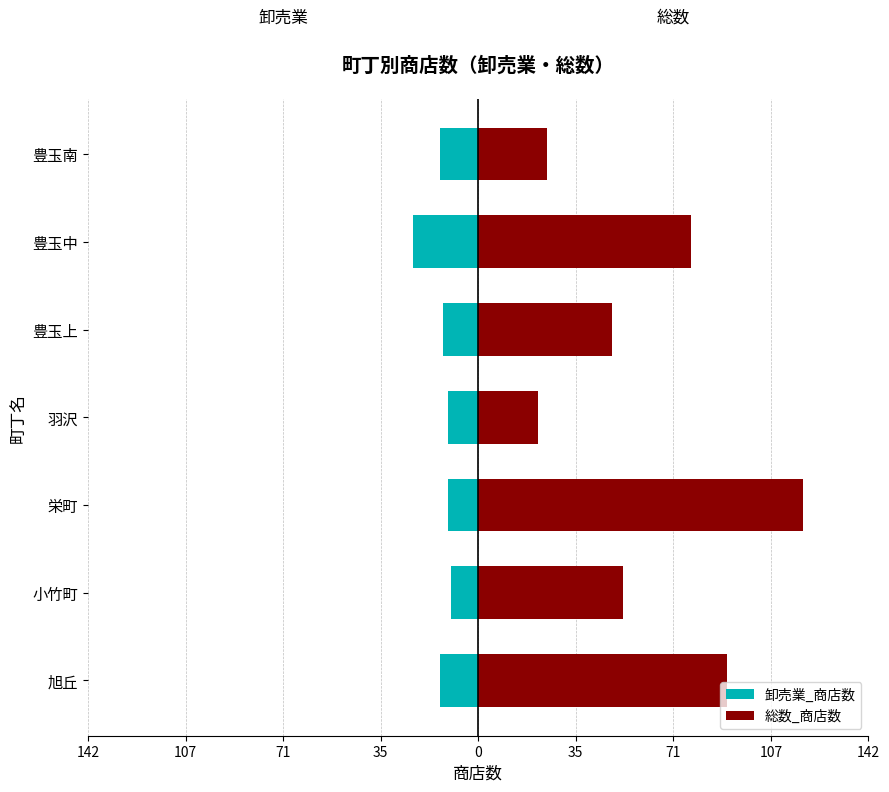

List the series in order of their overall mean, lowest first.

卸売業_商店数, 総数_商店数